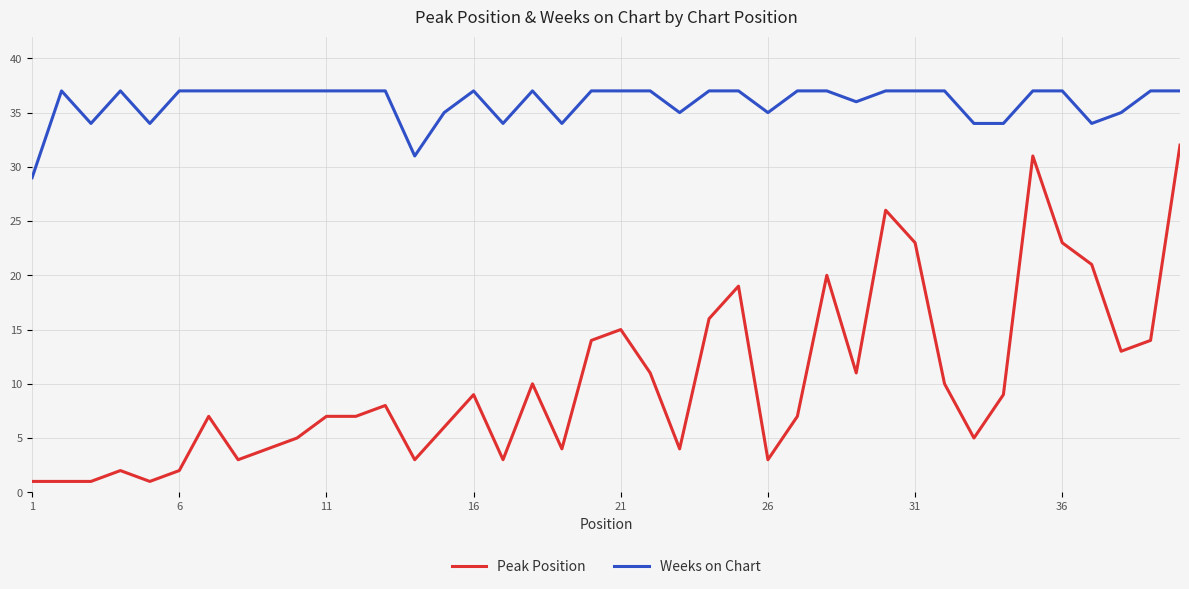

Which series has the largest range (max minus min)?

Peak Position